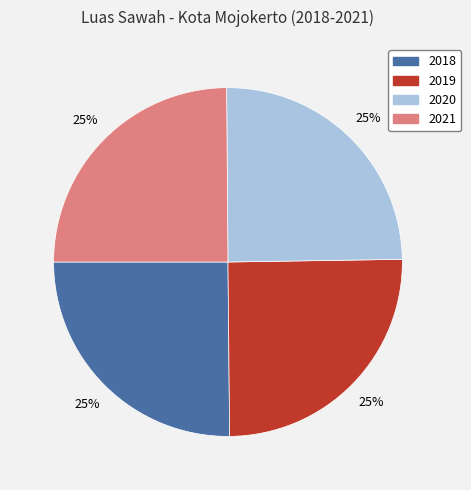

To the nearest percent, what portion does 2020 represent?

25%